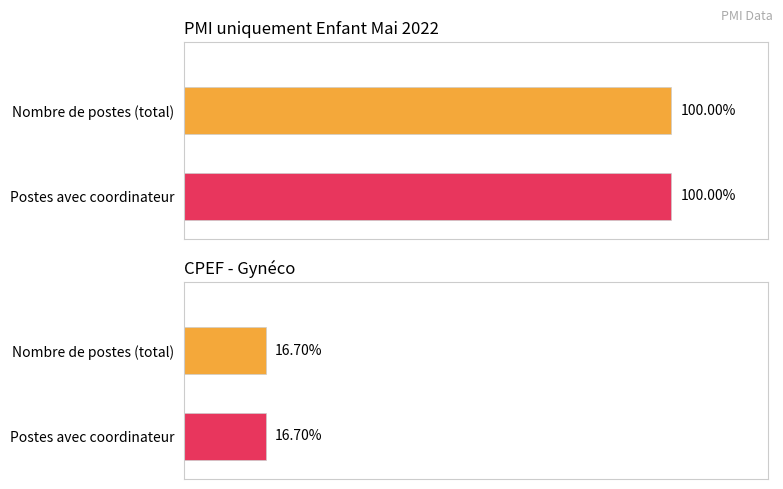

Which series has the largest range (max minus min)?

CPEF - Gyneco